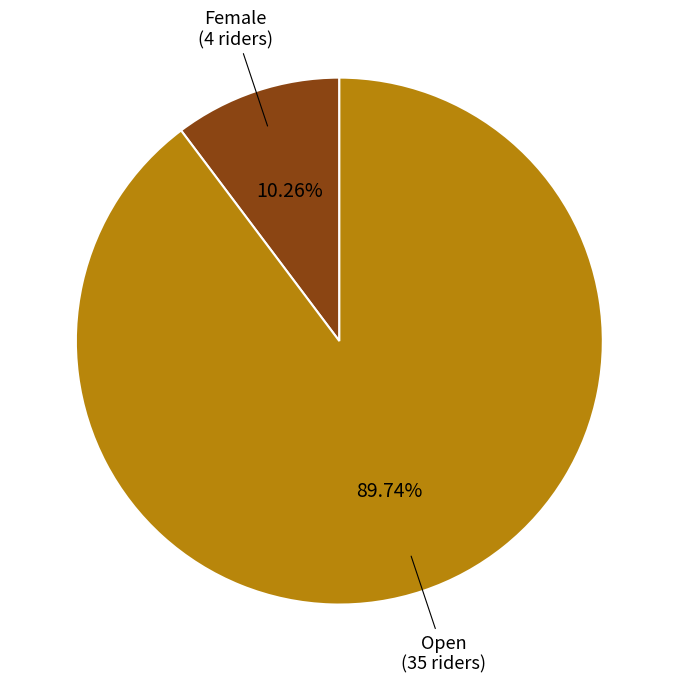

Does any single category account for the majority?

Yes